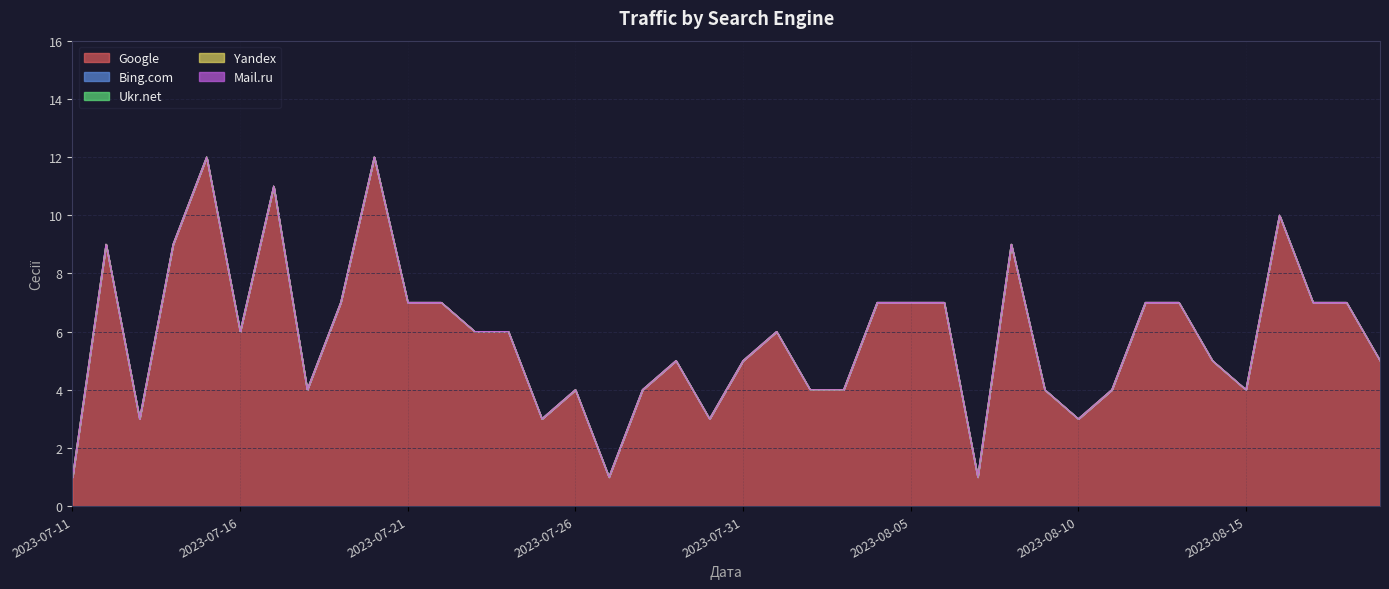

Is the value of Ukr.net at 2023-07-28 greater than the value of Bing.com at 2023-07-12?

No